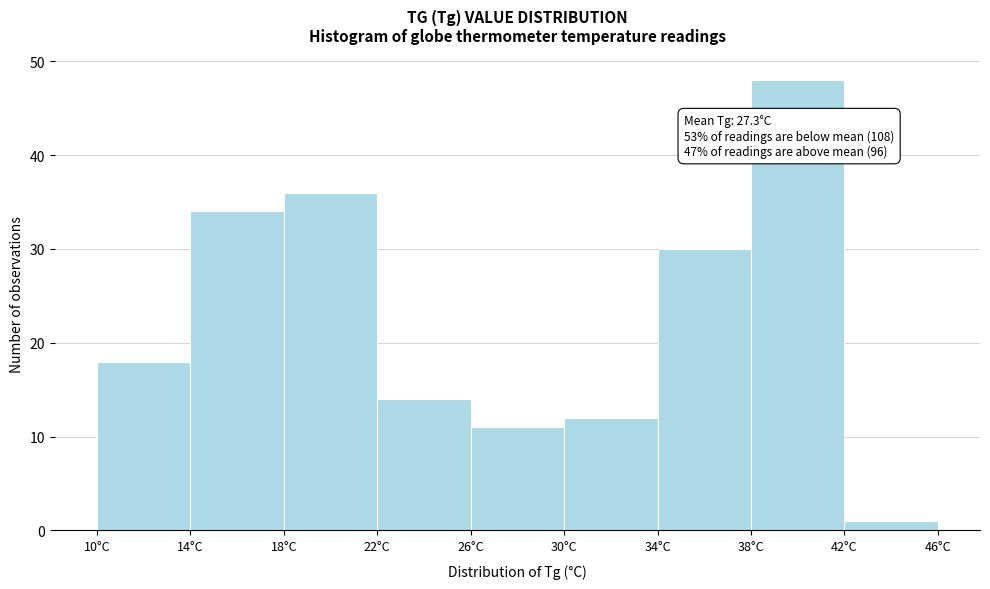

Over which range of the x-axis is the bar tallest?

38 to 42